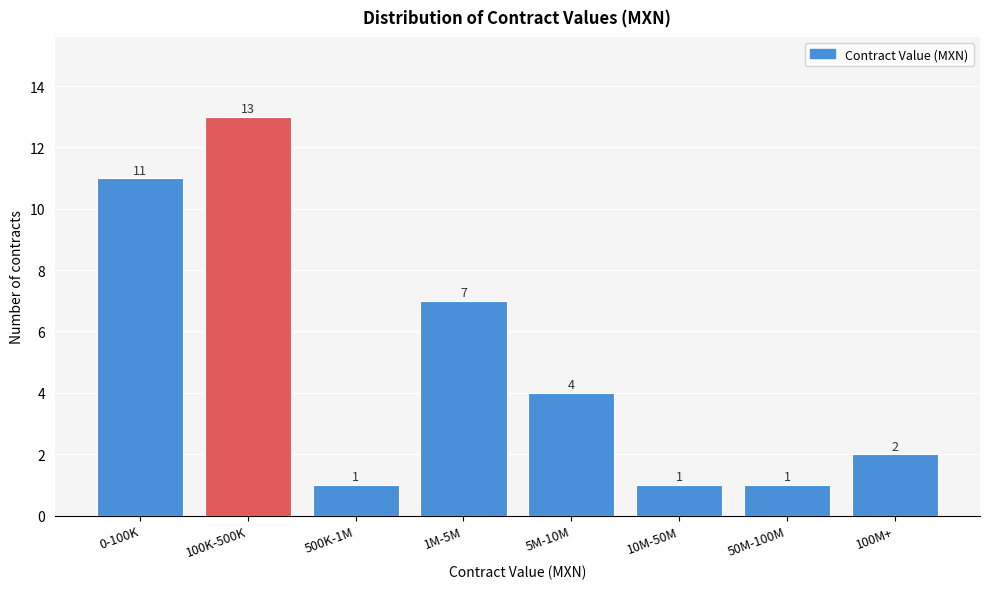

Reading left to right, extract all data points from this chart.

11	13	1	7	4	1	1	2